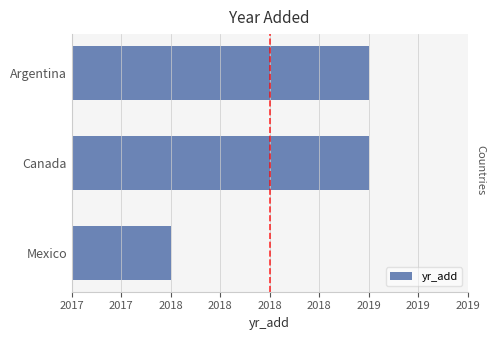

What is the difference between the second highest and minimum values?

1